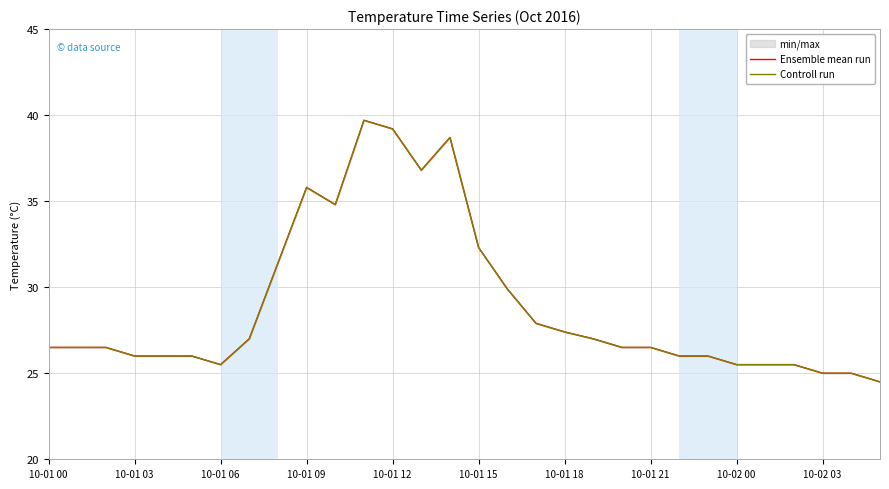

At how many categories does at least one series exceed 29?

9